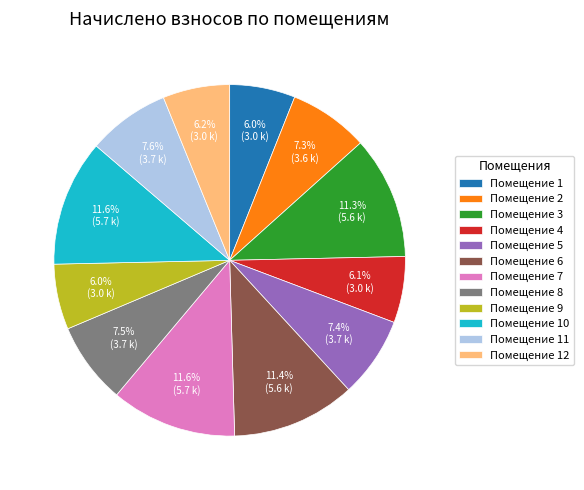

What is the ratio of the value at Помещение 11 to the value at Помещение 4?

1.2